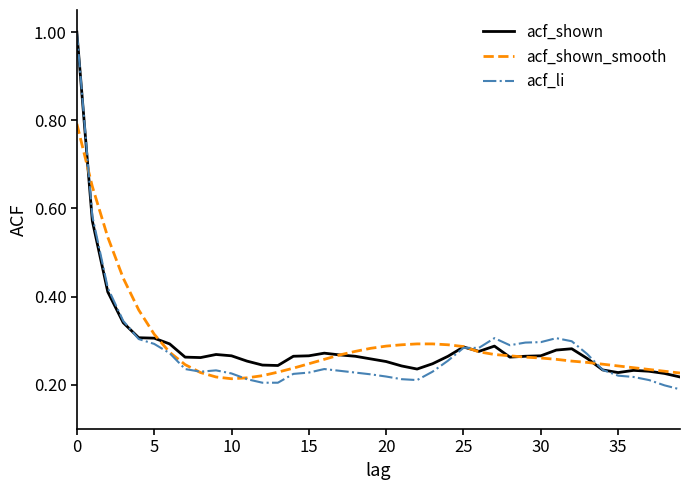

Which series has the largest range (max minus min)?

acf_li